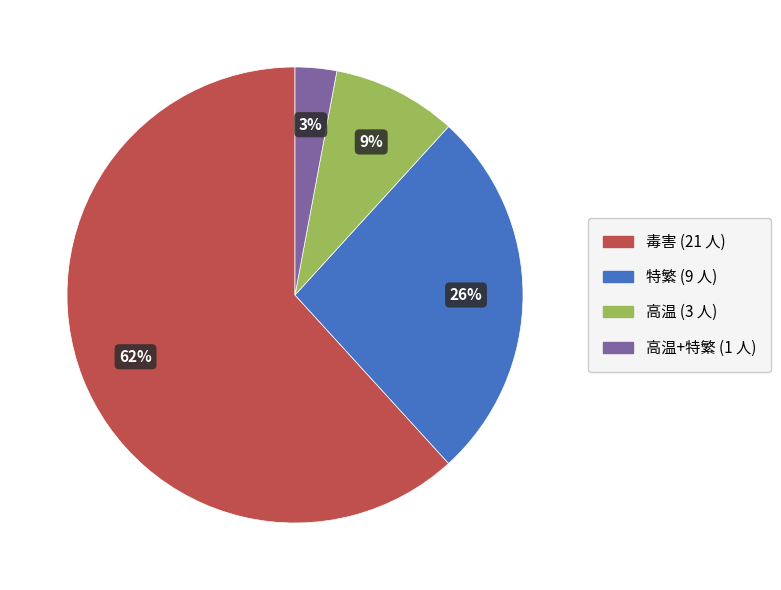

Does any single category account for the majority?

Yes